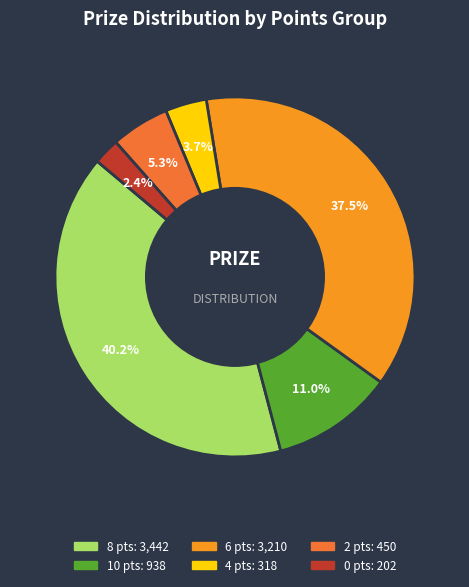

Does any single category account for the majority?

No